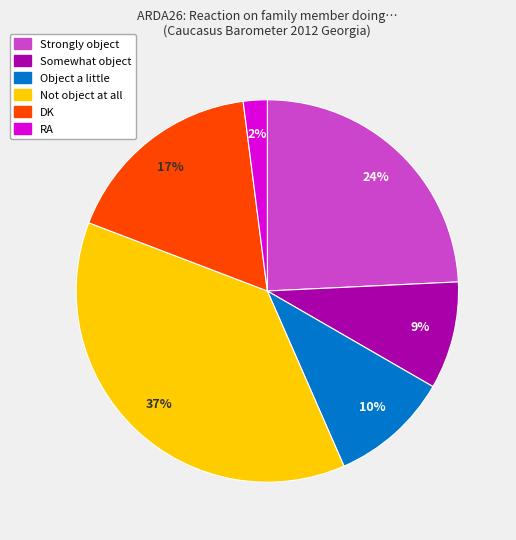

Approximately how many times larger is the value at DK compared to Somewhat object?

1.9